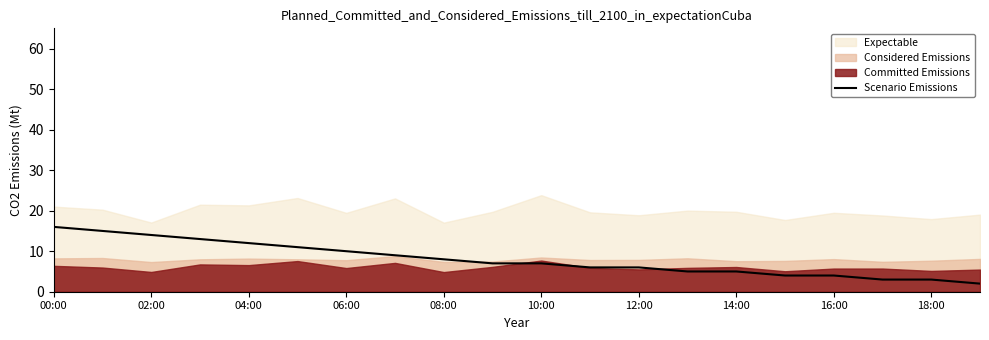

Where does the data first go above 7?

00:00